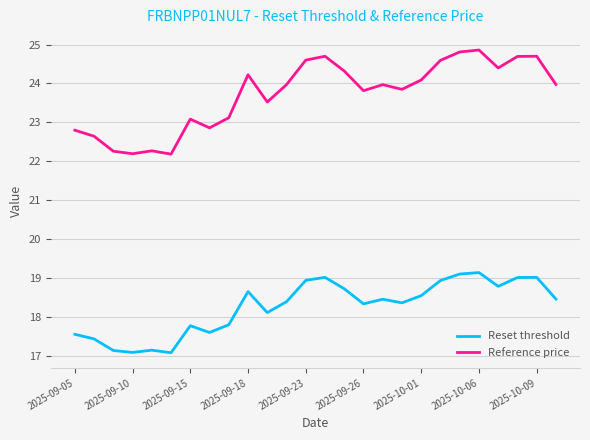

List the series in order of their overall mean, lowest first.

Reset threshold, Reference price